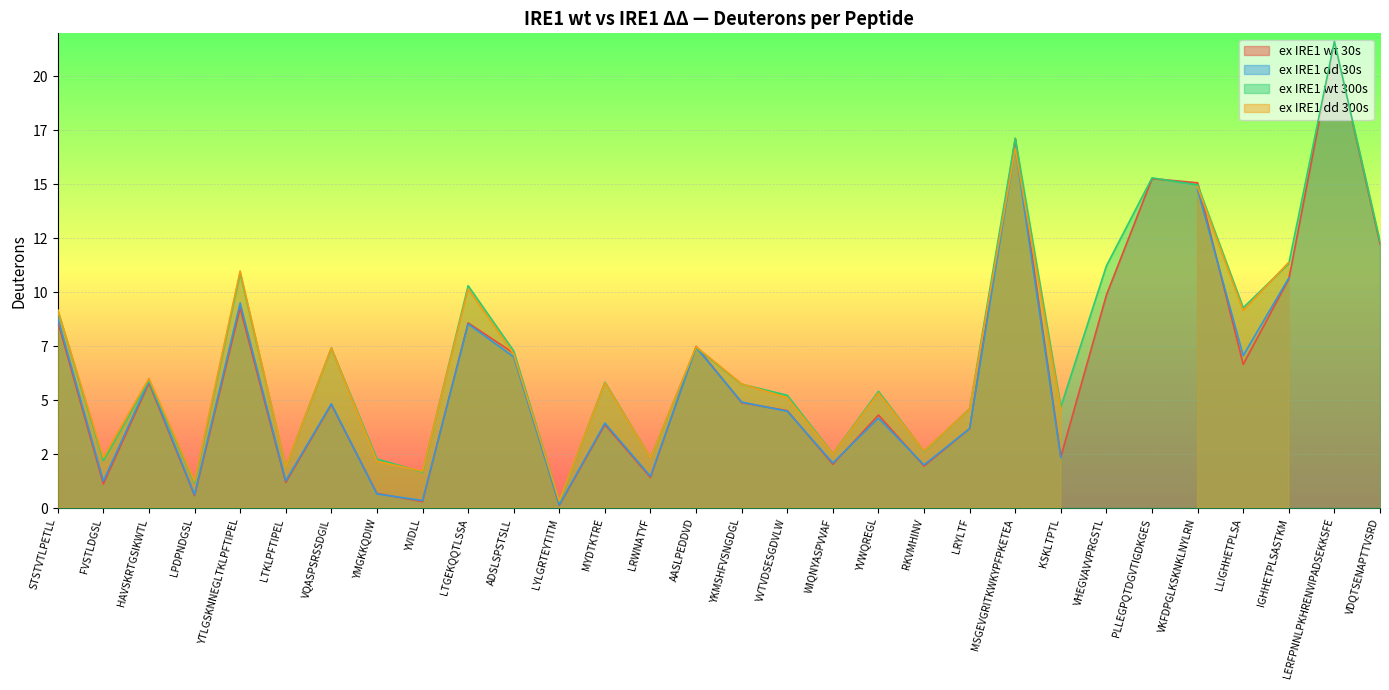

Which category has the lowest value across all series?

LYLGRTEYTITM